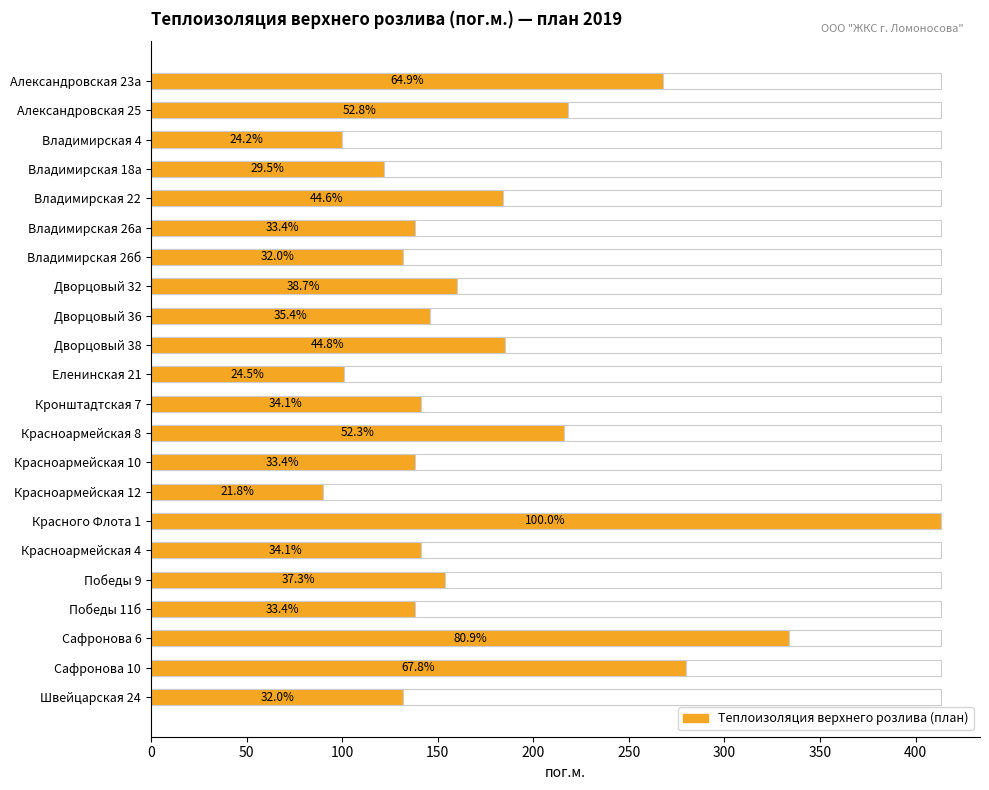

The chart shows a value of 122 at Владимирская 18а. True or false?

True